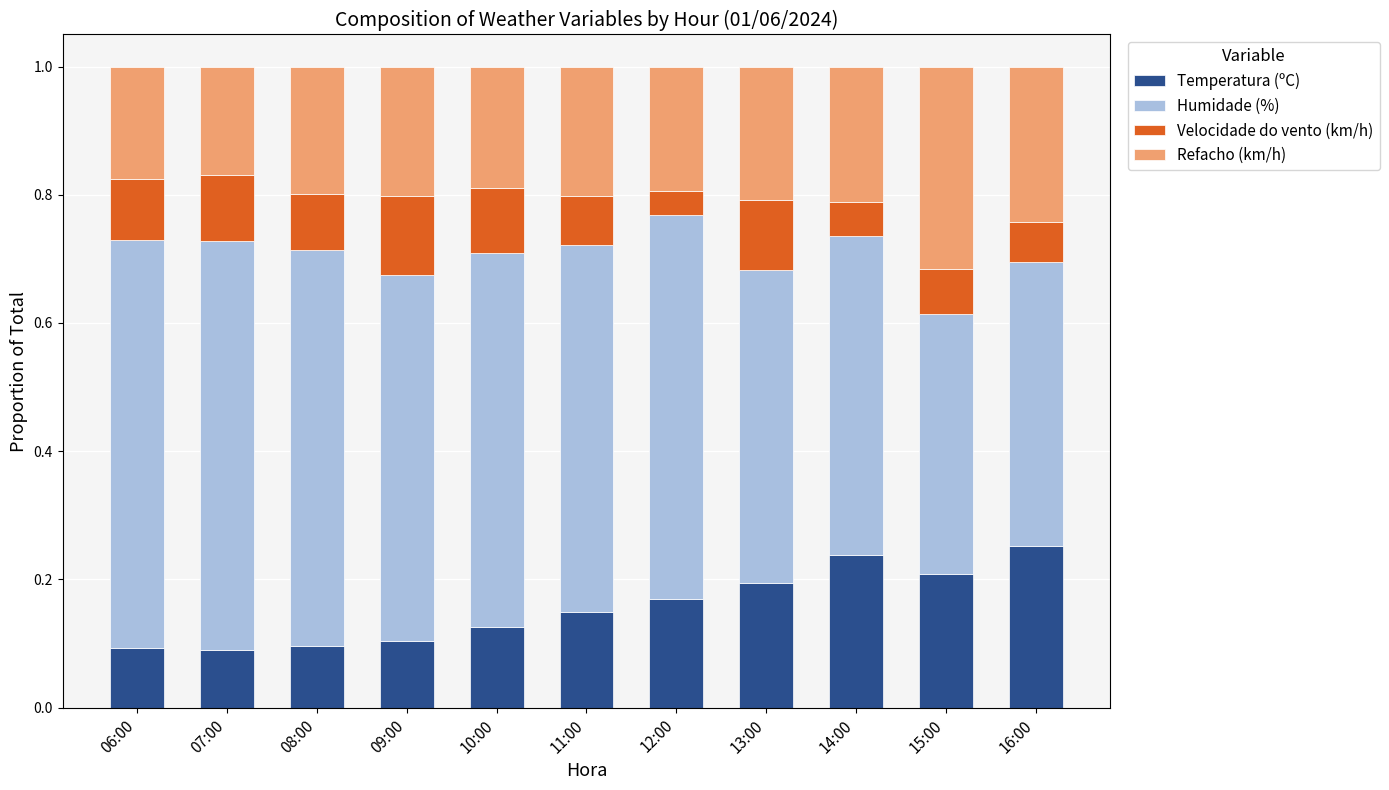

What is the total value across all series at 15:00?

1.0